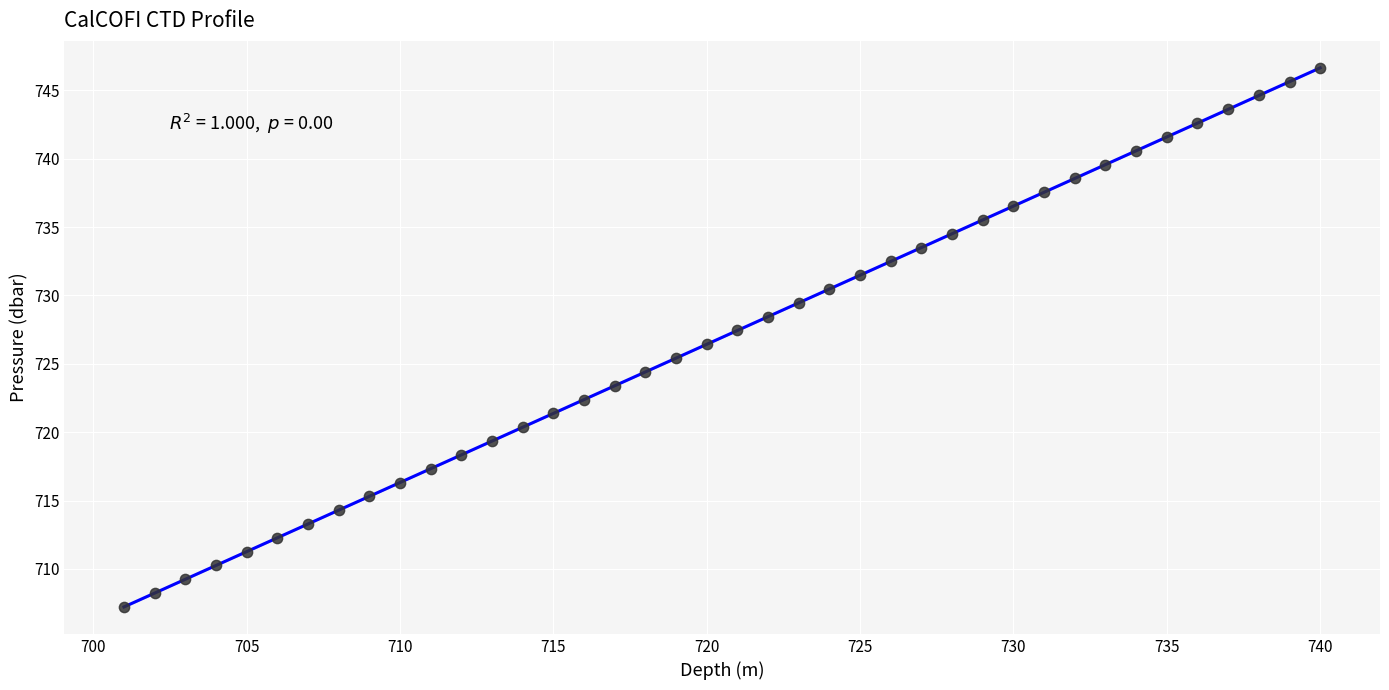

What is the range of X values (max minus min)?

39.0